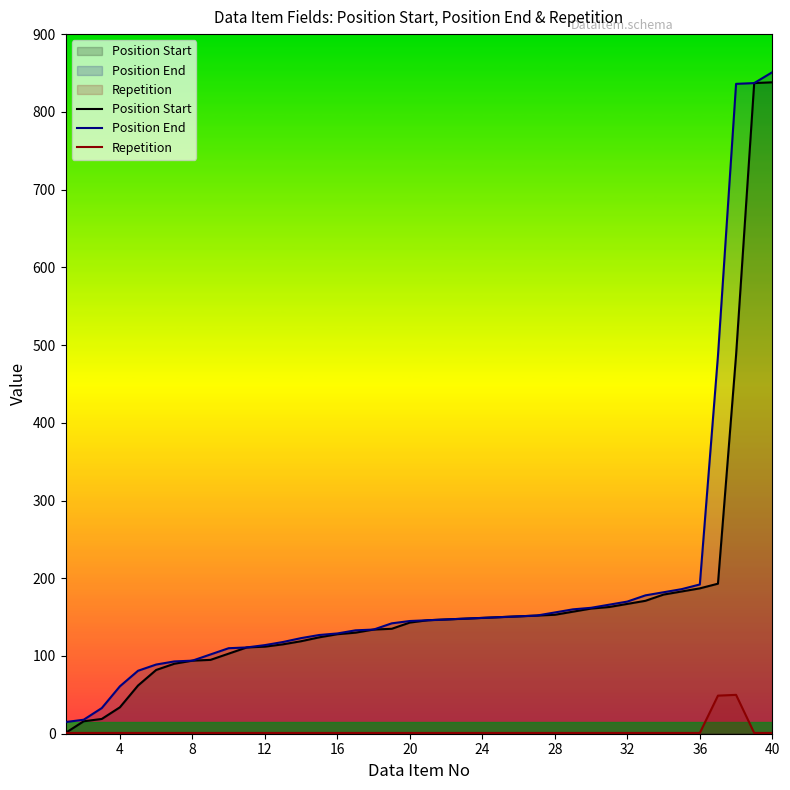

Which series changed the most between 12 and 28?

Position End